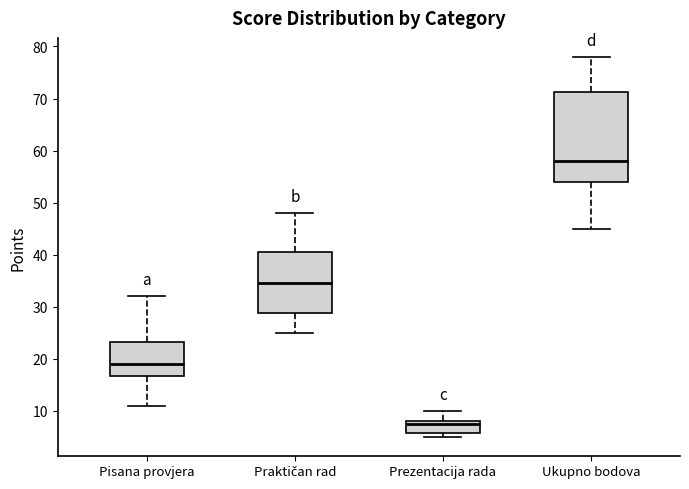

Which box has the lowest median line?

Prezentacija rada